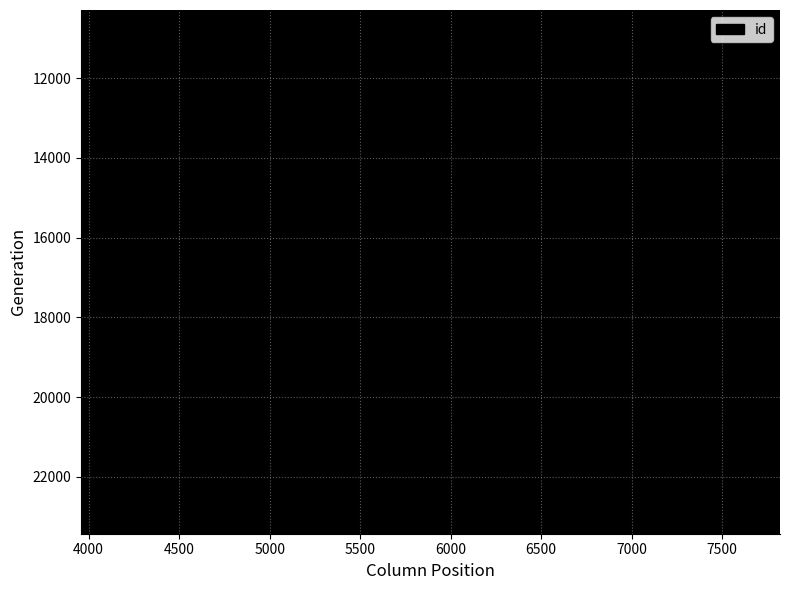

What is the greatest value displayed?

23428